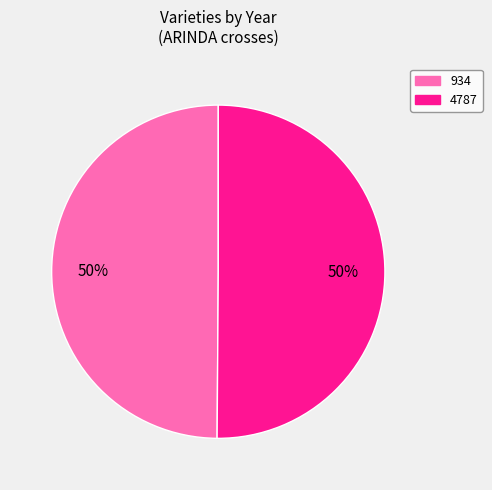

Do 4787 and 934 together represent more than half of the pie?

Yes